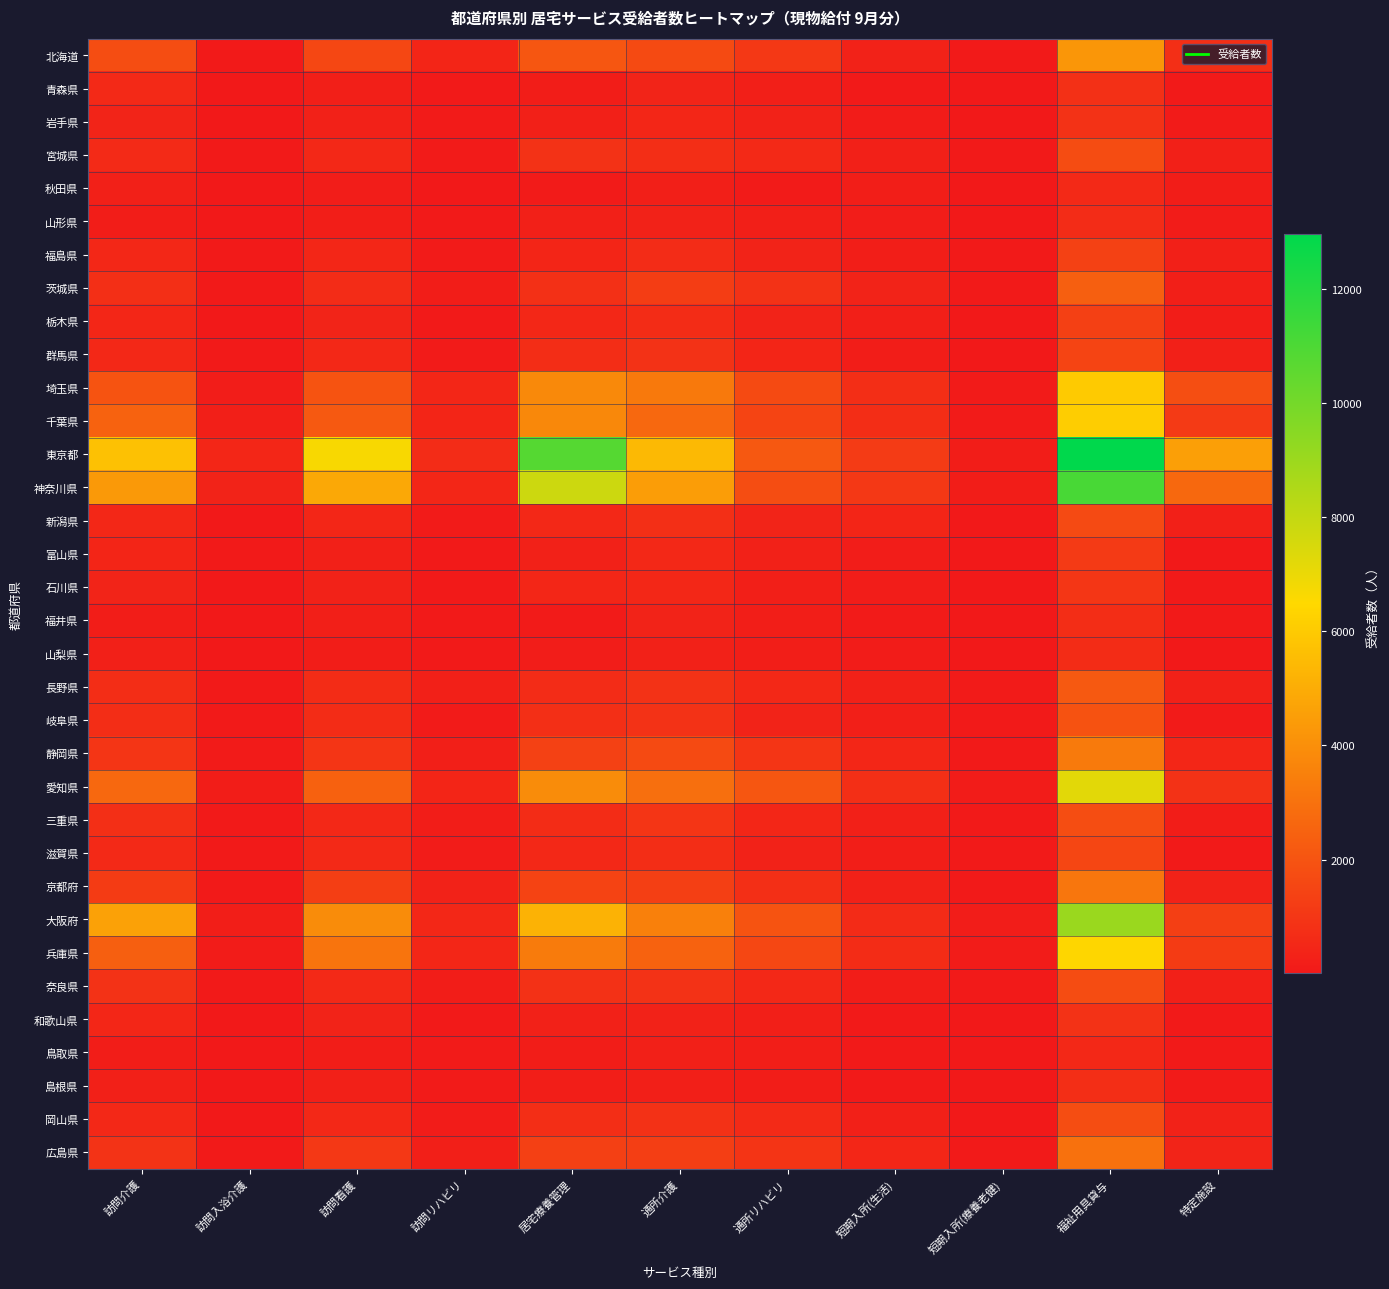

Reading left to right, extract all data points from this chart.

北海道: 訪問介護=1763	訪問入浴介護=76	訪問看護=1584	訪問リハビリ=426	居宅療養管理=2098	通所介護=1680	通所リハビリ=1058	短期入所(生活)=306	短期入所(療養老健)=71	福祉用具貸与=4255	特定施設=740
青森県: 訪問介護=566	訪問入浴介護=22	訪問看護=216	訪問リハビリ=49	居宅療養管理=171	通所介護=394	通所リハビリ=208	短期入所(生活)=75	短期入所(療養老健)=10	福祉用具貸与=791	特定施設=30
岩手県: 訪問介護=386	訪問入浴介護=17	訪問看護=290	訪問リハビリ=88	居宅療養管理=275	通所介護=473	通所リハビリ=321	短期入所(生活)=108	短期入所(療養老健)=17	福祉用具貸与=848	特定施設=82
宮城県: 訪問介護=605	訪問入浴介護=64	訪問看護=529	訪問リハビリ=97	居宅療養管理=868	通所介護=732	通所リハビリ=535	短期入所(生活)=253	短期入所(療養老健)=34	福祉用具貸与=1741	特定施設=275
秋田県: 訪問介護=250	訪問入浴介護=23	訪問看護=142	訪問リハビリ=20	居宅療養管理=100	通所介護=223	通所リハビリ=103	短期入所(生活)=187	短期入所(療養老健)=8	福祉用具貸与=568	特定施設=162
山形県: 訪問介護=176	訪問入浴介護=15	訪問看護=204	訪問リハビリ=44	居宅療養管理=231	通所介護=316	通所リハビリ=210	短期入所(生活)=131	短期入所(療養老健)=13	福祉用具貸与=641	特定施設=111
福島県: 訪問介護=497	訪問入浴介護=54	訪問看護=435	訪問リハビリ=102	居宅療養管理=422	通所介護=660	通所リハビリ=355	短期入所(生活)=199	短期入所(療養老健)=35	福祉用具貸与=1367	特定施設=250
茨城県: 訪問介護=756	訪問入浴介護=62	訪問看護=659	訪問リハビリ=160	居宅療養管理=797	通所介護=1233	通所リハビリ=852	短期入所(生活)=337	短期入所(療養老健)=65	福祉用具貸与=2363	特定施設=222
栃木県: 訪問介護=435	訪問入浴介護=18	訪問看護=396	訪問リハビリ=60	居宅療養管理=501	通所介護=672	通所リハビリ=357	短期入所(生活)=227	短期入所(療養老健)=9	福祉用具貸与=1339	特定施設=166
群馬県: 訪問介護=532	訪問入浴介護=31	訪問看護=533	訪問リハビリ=85	居宅療養管理=707	通所介護=849	通所リハビリ=413	短期入所(生活)=175	短期入所(療養老健)=22	福祉用具貸与=1483	特定施設=244
埼玉県: 訪問介護=1958	訪問入浴介護=139	訪問看護=2002	訪問リハビリ=478	居宅療養管理=3819	通所介護=3267	通所リハビリ=1696	短期入所(生活)=719	短期入所(療養老健)=92	福祉用具貸与=5992	特定施設=1806
千葉県: 訪問介護=2487	訪問入浴介護=207	訪問看護=2159	訪問リハビリ=430	居宅療養管理=3770	通所介護=2686	通所リハビリ=1492	短期入所(生活)=702	短期入所(療養老健)=83	福祉用具貸与=6095	特定施設=1119
東京都: 訪問介護=5698	訪問入浴介護=446	訪問看護=6642	訪問リハビリ=649	居宅療養管理=10772	通所介護=5438	通所リハビリ=2154	短期入所(生活)=1150	短期入所(療養老健)=154	福祉用具貸与=12968	特定施設=4559
神奈川県: 訪問介護=4337	訪問入浴介護=381	訪問看護=4856	訪問リハビリ=457	居宅療養管理=7754	通所介護=4470	通所リハビリ=1783	短期入所(生活)=1067	短期入所(療養老健)=176	福祉用具貸与=11106	特定施設=2687
新潟県: 訪問介護=508	訪問入浴介護=26	訪問看護=464	訪問リハビリ=83	居宅療養管理=510	通所介護=778	通所リハビリ=398	短期入所(生活)=431	短期入所(療養老健)=14	福祉用具貸与=1649	特定施設=243
富山県: 訪問介護=427	訪問入浴介護=29	訪問看護=256	訪問リハビリ=68	居宅療養管理=294	通所介護=517	通所リハビリ=298	短期入所(生活)=138	短期入所(療養老健)=15	福祉用具貸与=1133	特定施設=20
石川県: 訪問介護=387	訪問入浴介護=12	訪問看護=308	訪問リハビリ=32	居宅療養管理=445	通所介護=500	通所リハビリ=229	短期入所(生活)=141	短期入所(療養老健)=11	福祉用具貸与=1005	特定施設=73
福井県: 訪問介護=163	訪問入浴介護=7	訪問看護=216	訪問リハビリ=32	居宅療養管理=88	通所介護=333	通所リハビリ=196	短期入所(生活)=85	短期入所(療養老健)=14	福祉用具貸与=692	特定施設=51
山梨県: 訪問介護=232	訪問入浴介護=16	訪問看護=174	訪問リハビリ=65	居宅療養管理=150	通所介護=290	通所リハビリ=181	短期入所(生活)=111	短期入所(療養老健)=10	福祉用具貸与=662	特定施設=27
長野県: 訪問介護=694	訪問入浴介護=60	訪問看護=670	訪問リハビリ=265	居宅療養管理=636	通所介護=851	通所リハビリ=525	短期入所(生活)=287	短期入所(療養老健)=78	福祉用具貸与=2167	特定施設=286
岐阜県: 訪問介護=697	訪問入浴介護=40	訪問看護=681	訪問リハビリ=91	居宅療養管理=779	通所介護=870	通所リハビリ=376	短期入所(生活)=208	短期入所(療養老健)=41	福祉用具貸与=1932	特定施設=94
静岡県: 訪問介護=983	訪問入浴介護=100	訪問看護=974	訪問リハビリ=205	居宅療養管理=1348	通所介護=1684	通所リハビリ=954	短期入所(生活)=443	短期入所(療養老健)=41	福祉用具貸与=3311	特定施設=467
愛知県: 訪問介護=2676	訪問入浴介護=160	訪問看護=2444	訪問リハビリ=423	居宅療養管理=3910	通所介護=2927	通所リハビリ=2055	短期入所(生活)=764	短期入所(療養老健)=114	福祉用具貸与=7215	特定施設=867
三重県: 訪問介護=785	訪問入浴介護=33	訪問看護=527	訪問リハビリ=155	居宅療養管理=670	通所介護=948	通所リハビリ=449	短期入所(生活)=254	短期入所(療養老健)=35	福祉用具貸与=1783	特定施設=159
滋賀県: 訪問介護=563	訪問入浴介護=35	訪問看護=561	訪問リハビリ=107	居宅療養管理=510	通所介護=688	通所リハビリ=308	短期入所(生活)=198	短期入所(療養老健)=32	福祉用具貸与=1526	特定施設=74
京都府: 訪問介護=1191	訪問入浴介護=67	訪問看護=1252	訪問リハビリ=307	居宅療養管理=1430	通所介護=1306	通所リハビリ=776	短期入所(生活)=296	短期入所(療養老健)=62	福祉用具貸与=3166	特定施設=330
大阪府: 訪問介護=4623	訪問入浴介護=186	訪問看護=3907	訪問リハビリ=506	居宅療養管理=5192	通所介護=3477	通所リハビリ=1983	短期入所(生活)=635	短期入所(療養老健)=145	福祉用具貸与=9023	特定施設=1312
兵庫県: 訪問介護=2399	訪問入浴介護=123	訪問看護=3086	訪問リハビリ=448	居宅療養管理=3327	通所介護=2465	通所リハビリ=1591	短期入所(生活)=672	短期入所(療養老健)=116	福祉用具貸与=6392	特定施設=1175
奈良県: 訪問介護=869	訪問入浴介護=39	訪問看護=584	訪問リハビリ=172	居宅療養管理=833	通所介護=844	通所リハビリ=526	短期入所(生活)=167	短期入所(療養老健)=52	福祉用具貸与=1749	特定施設=240
和歌山県: 訪問介護=451	訪問入浴介護=20	訪問看護=338	訪問リハビリ=65	居宅療養管理=285	通所介護=329	通所リハビリ=228	短期入所(生活)=75	短期入所(療養老健)=18	福祉用具貸与=842	特定施設=69
鳥取県: 訪問介護=155	訪問入浴介護=7	訪問看護=163	訪問リハビリ=82	居宅療養管理=177	通所介護=233	通所リハビリ=198	短期入所(生活)=48	短期入所(療養老健)=9	福祉用具貸与=514	特定施設=51
島根県: 訪問介護=244	訪問入浴介護=2	訪問看護=262	訪問リハビリ=92	居宅療養管理=188	通所介護=217	通所リハビリ=154	短期入所(生活)=68	短期入所(療養老健)=21	福祉用具貸与=724	特定施設=100
岡山県: 訪問介護=525	訪問入浴介護=24	訪問看護=518	訪問リハビリ=105	居宅療養管理=724	通所介護=821	通所リハビリ=606	短期入所(生活)=231	短期入所(療養老健)=26	福祉用具貸与=1752	特定施設=311
広島県: 訪問介護=897	訪問入浴介護=56	訪問看護=1089	訪問リハビリ=229	居宅療養管理=1329	通所介護=1255	通所リハビリ=937	短期入所(生活)=433	短期入所(療養老健)=43	福祉用具貸与=3001	特定施設=392